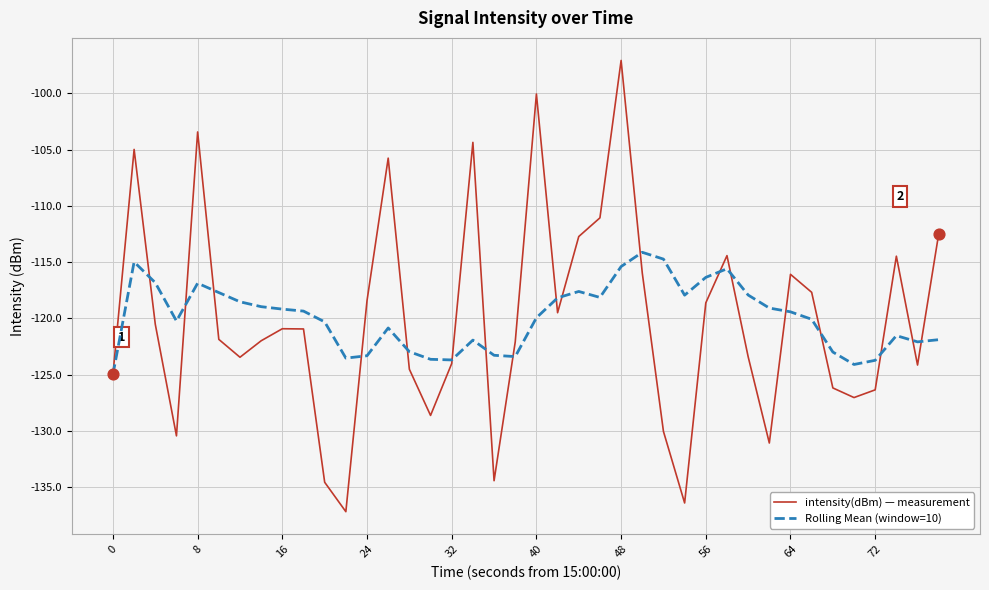

What are all the series names shown in the legend?

intensity(dBm) — measurement, Rolling Mean (window=10)